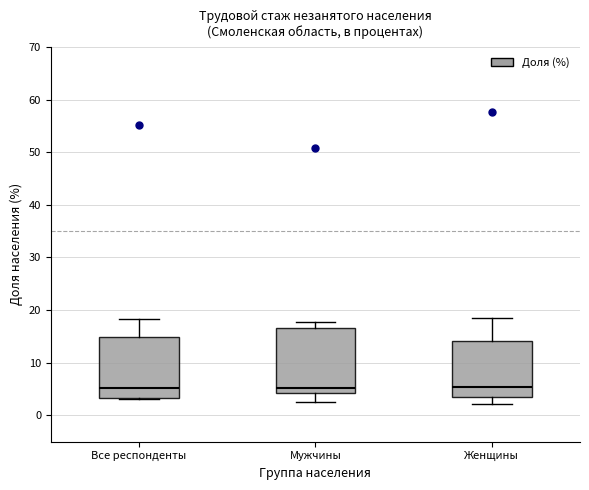

Reading left to right, transcribe this box plot: for each box, give where its median line is, the range the box spans, and where its two whiskers end, as read against the y-axis. The values are not printed on the chart, so give them approximately, as read against the axis.

Все респонденты: median 5, box 3 to 15, whiskers 3 to 18
Мужчины: median 5, box 4 to 17, whiskers 2 to 18
Женщины: median 5, box 3 to 14, whiskers 2 to 19